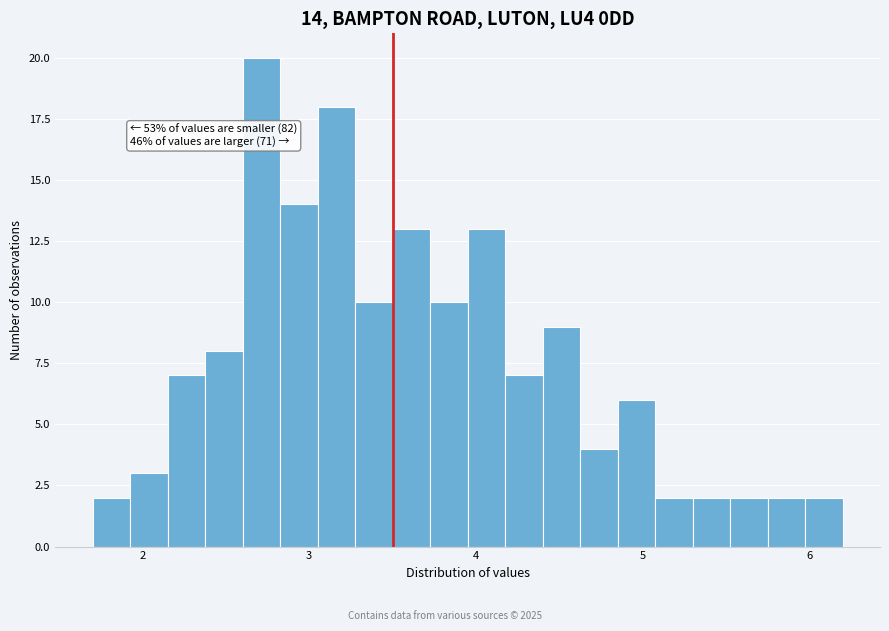

Around what value on the x-axis is the tallest bar? Give the approximate position of its centre, as read against the axis.

2.7